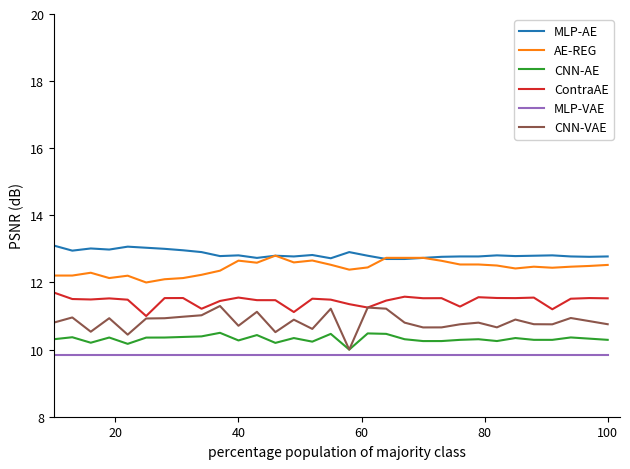

What is the lowest value of the CNN-AE series?

10.0